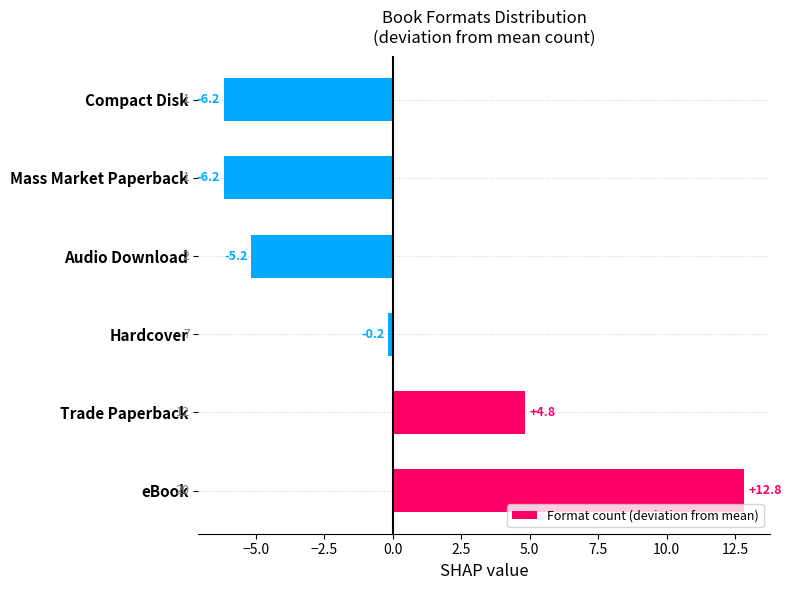

Count the number of values greater than 0.

2